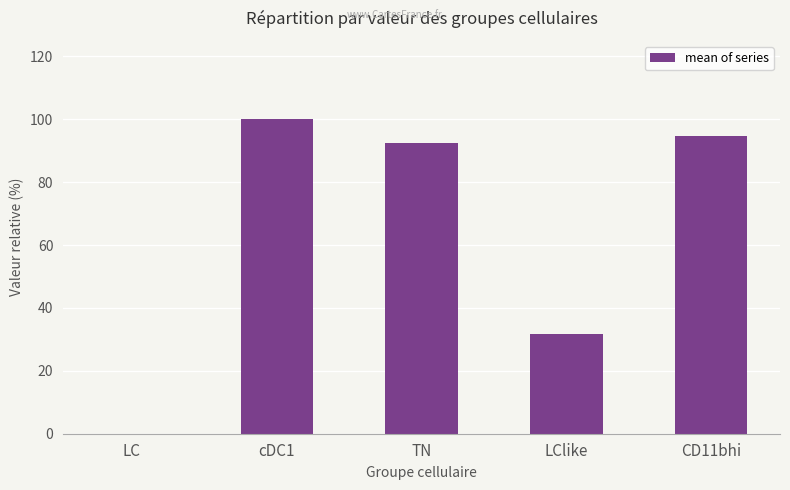

Count the number of categories in the chart.

5